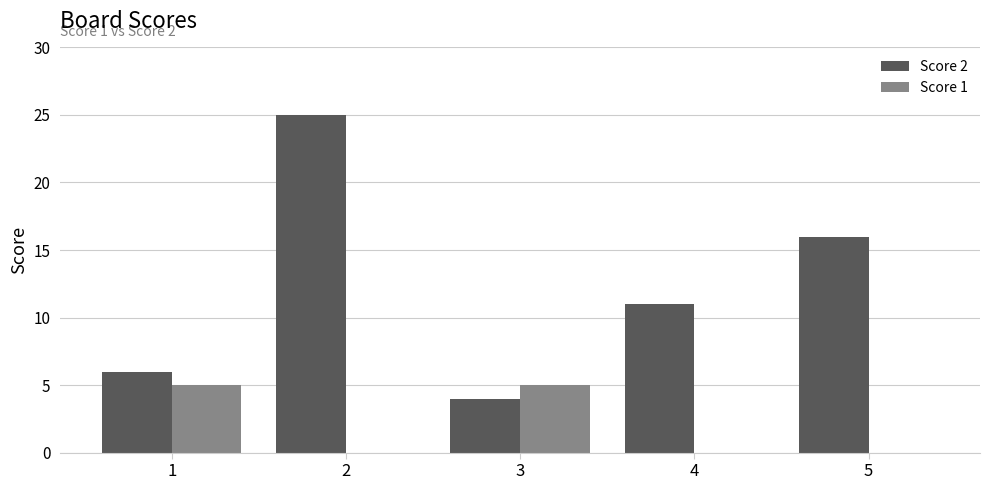

Reading left to right, list all the values displayed in this chart.

Score 2: 1=6	2=25	3=4	4=11	5=16
Score 1: 1=5	2=0	3=5	4=0	5=0